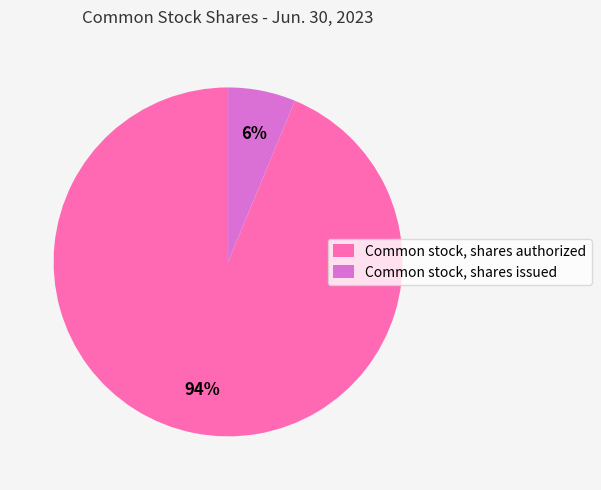

Do Common stock, shares issued and Common stock, shares authorized together represent more than half of the pie?

Yes